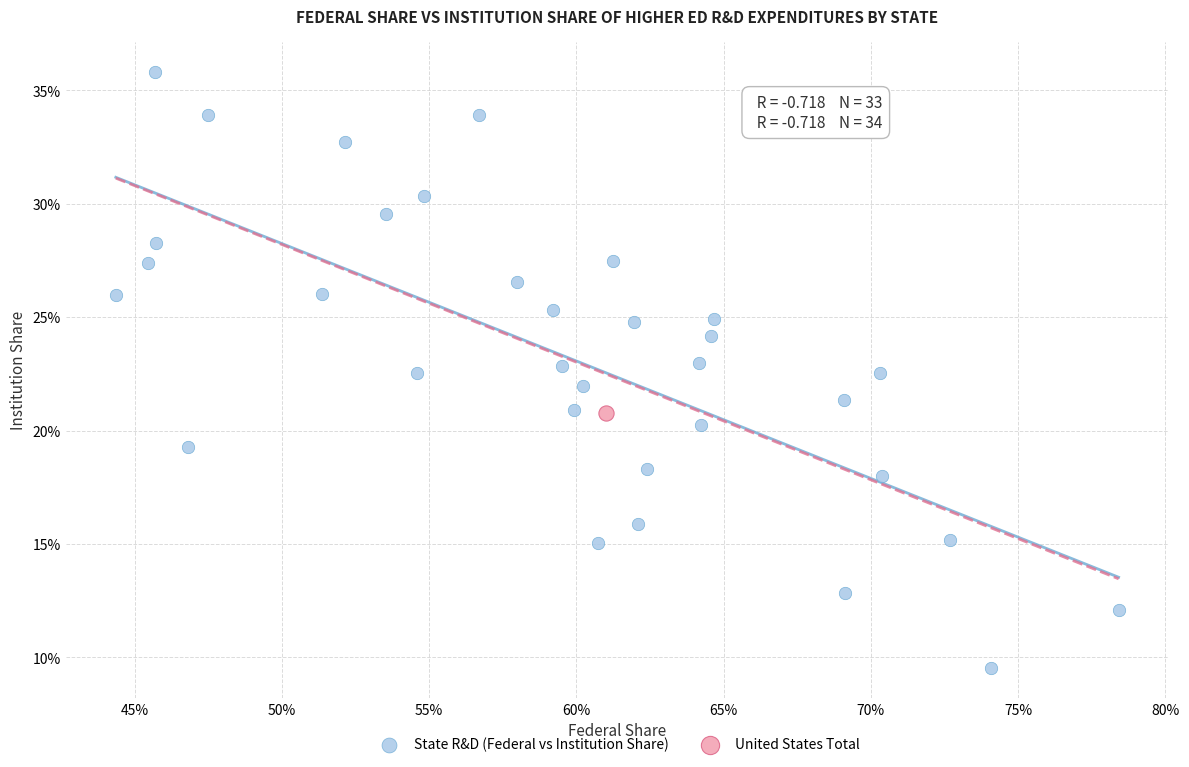

What are all the series names shown in the legend?

State R&D (Federal vs Institution Share), United States Total